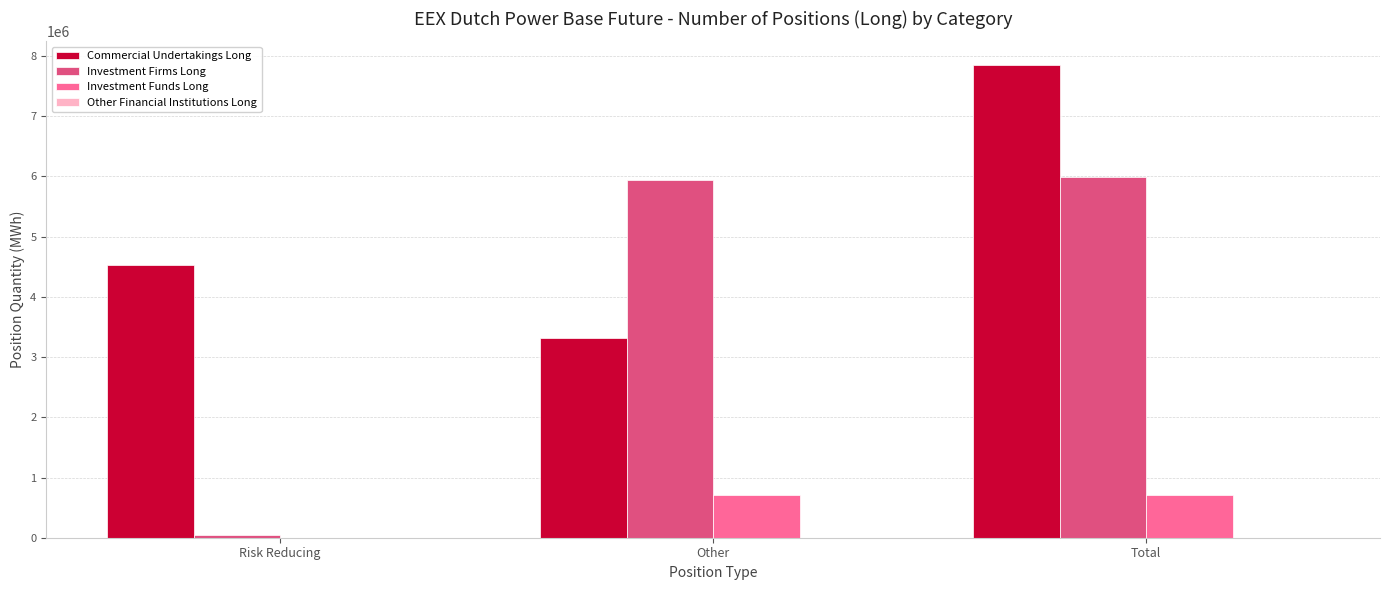

Where is Investment Firms Long nearest to the value 3024988?

Other